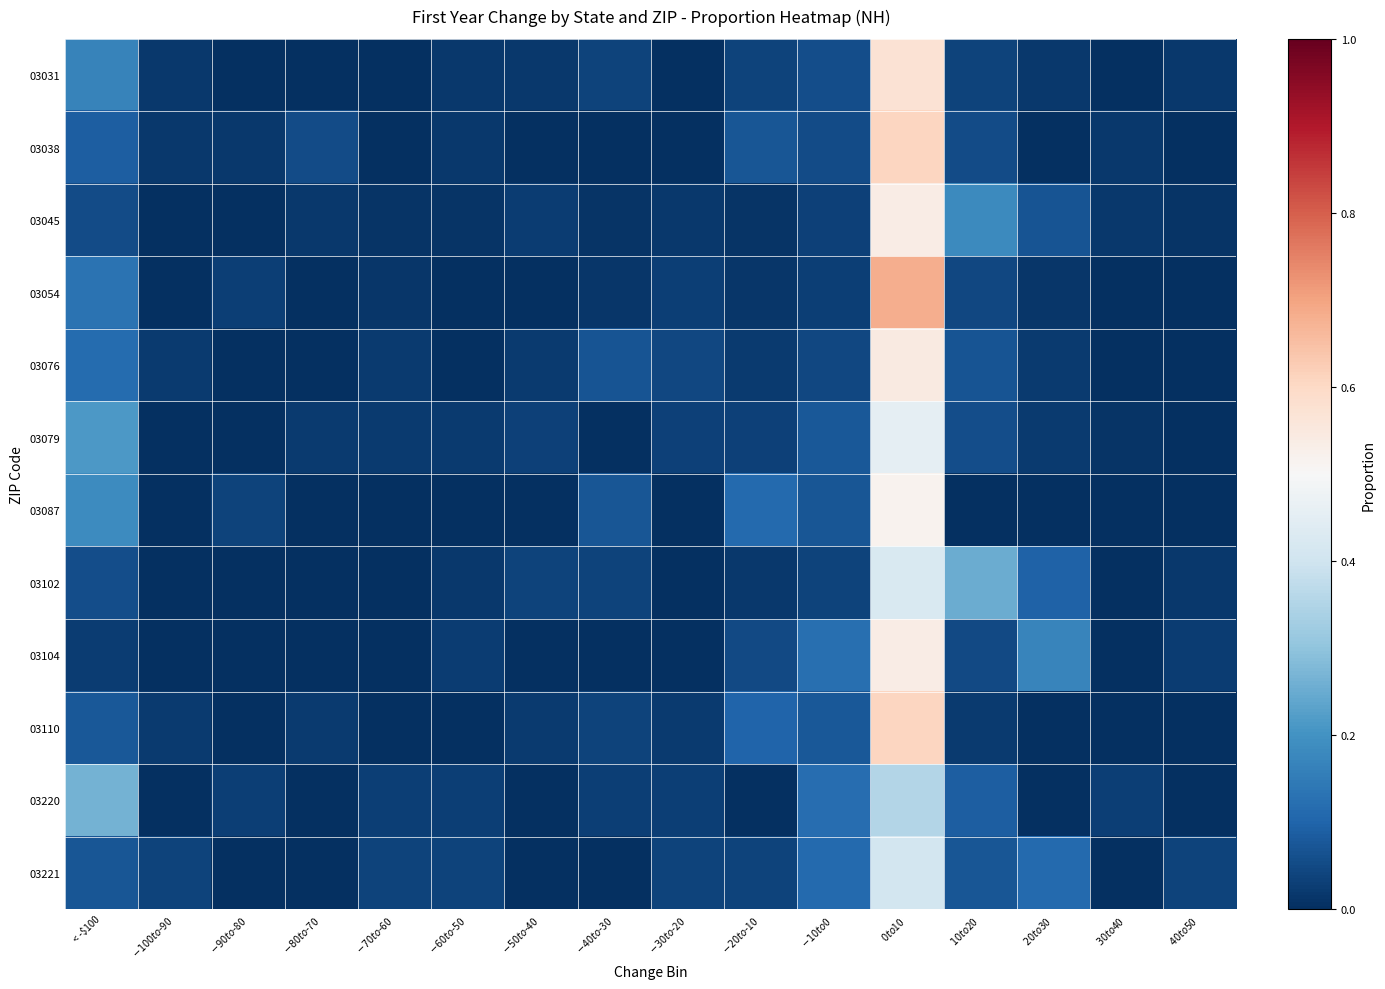

At which category does the chart reach its peak across all series?

$0 to $10